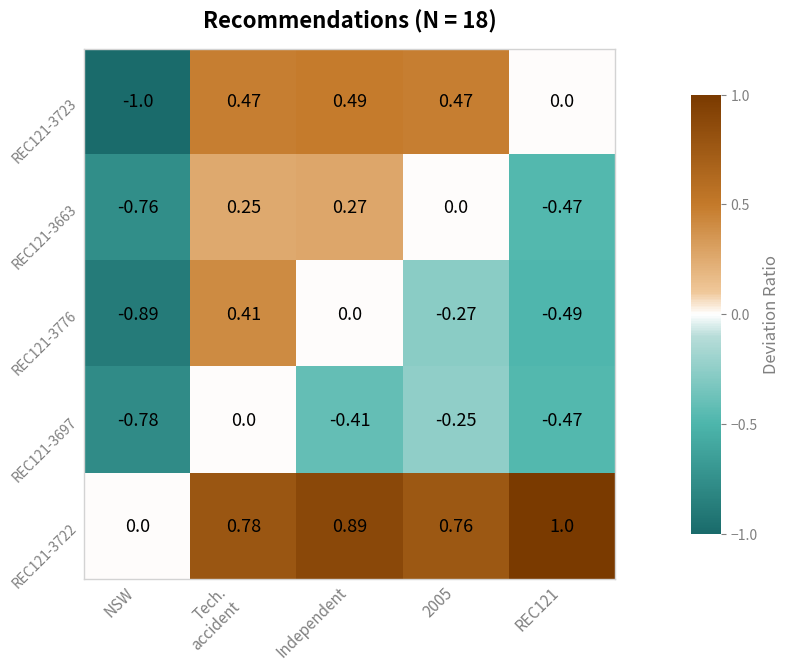

Is the value of REC121-3723 at REC121 greater than the value of REC121-3663 at NSW?

Yes